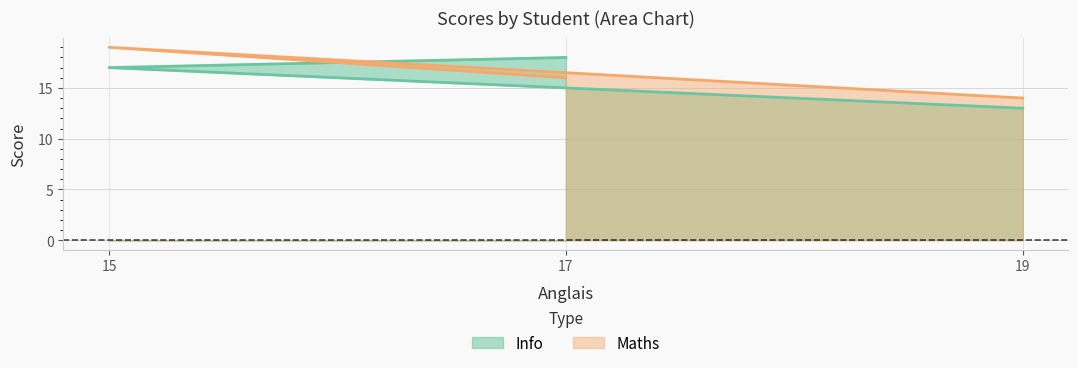

Is the value of Info at 17 greater than the value of Maths at 15?

No